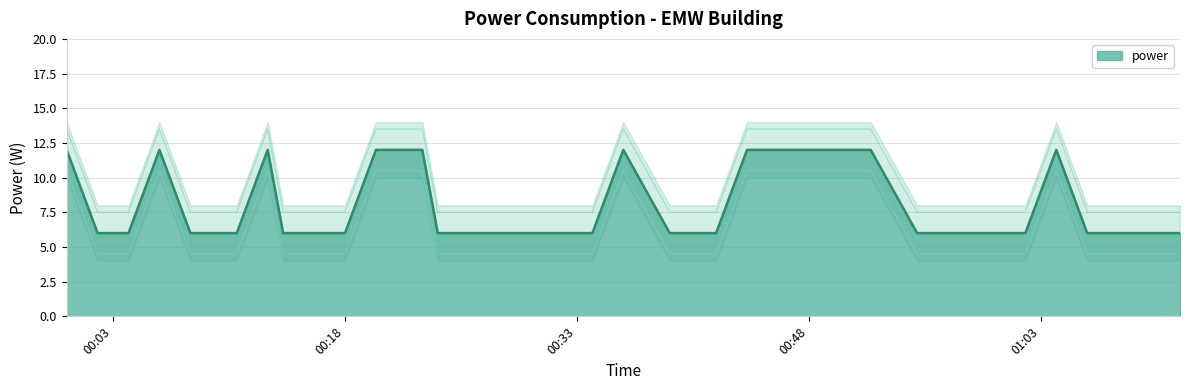

What is the greatest value displayed?

12